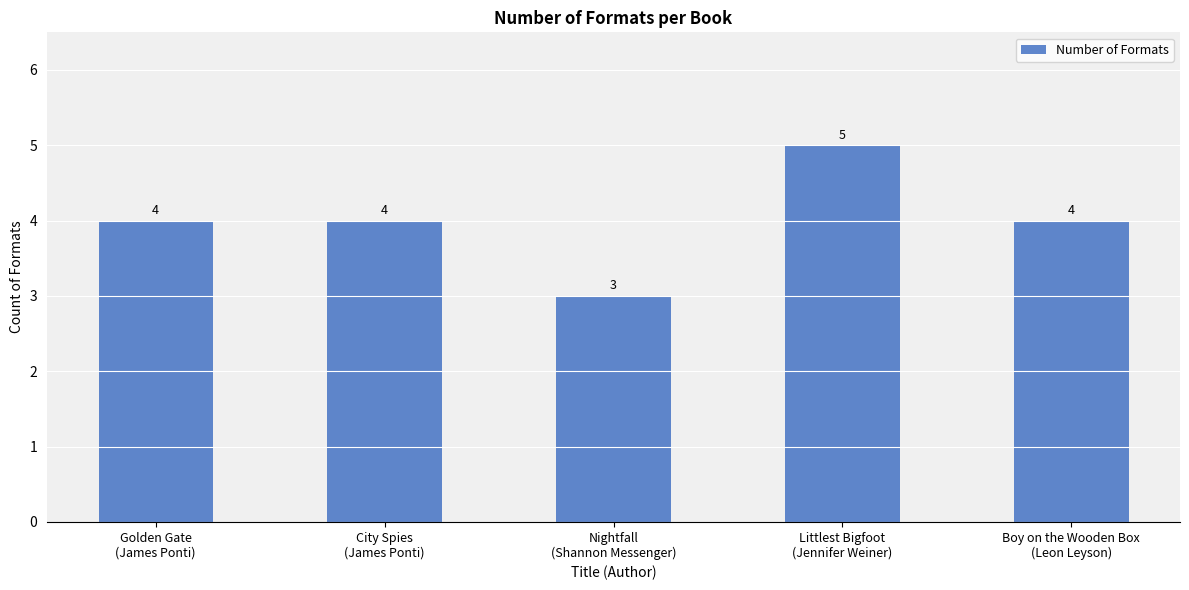

Are the bars horizontal?

No